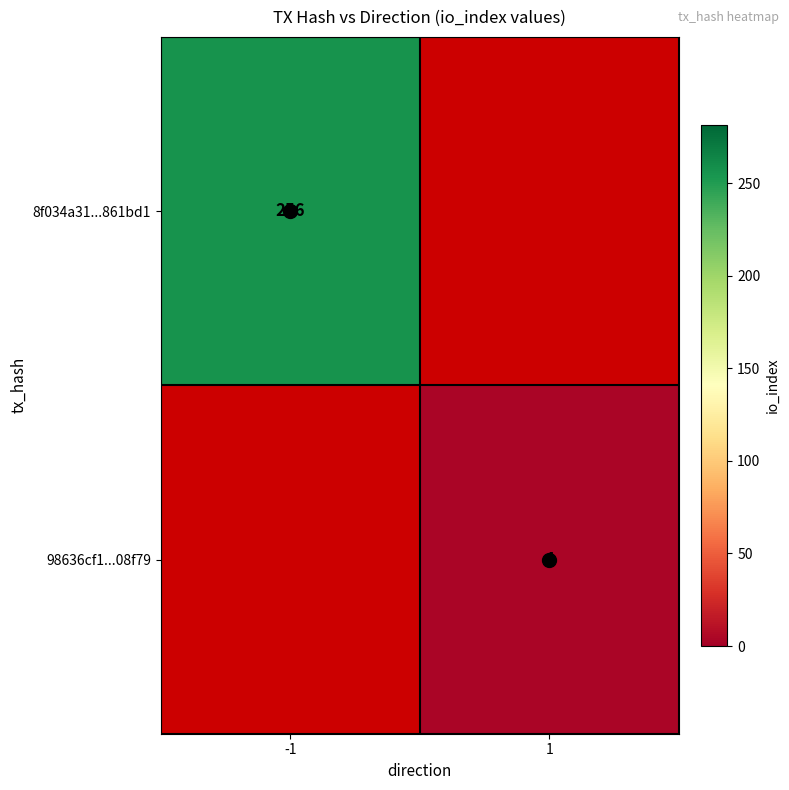

The 98636cf1...08f79 series shows 4 at 1. True or false?

True